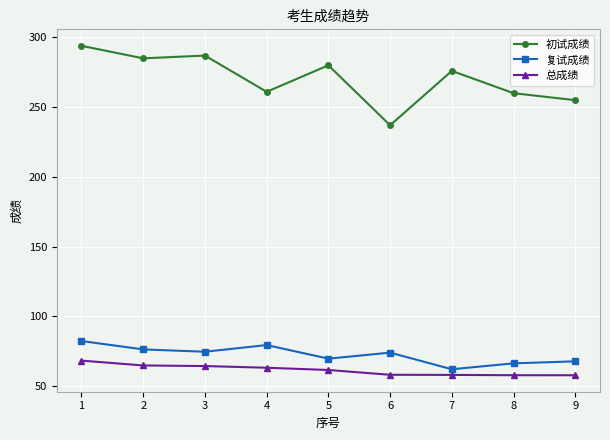

Which series has the largest total across all categories?

初试成绩